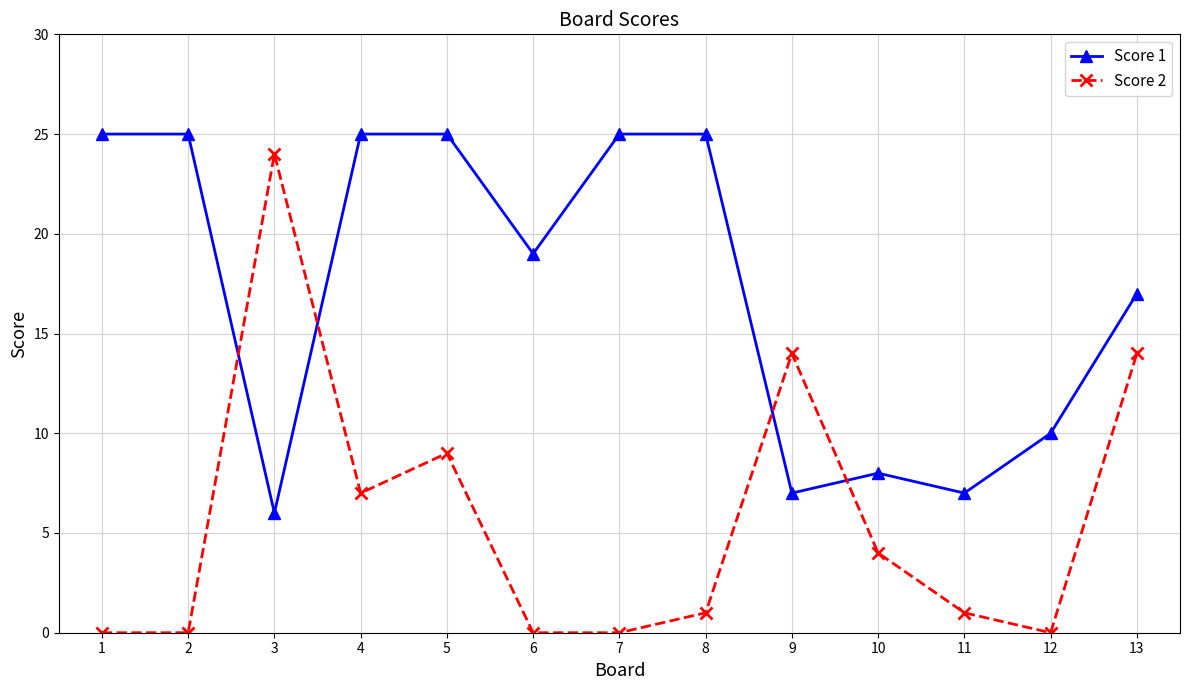

The value of Score 2 at 6 is 0. True or false?

True